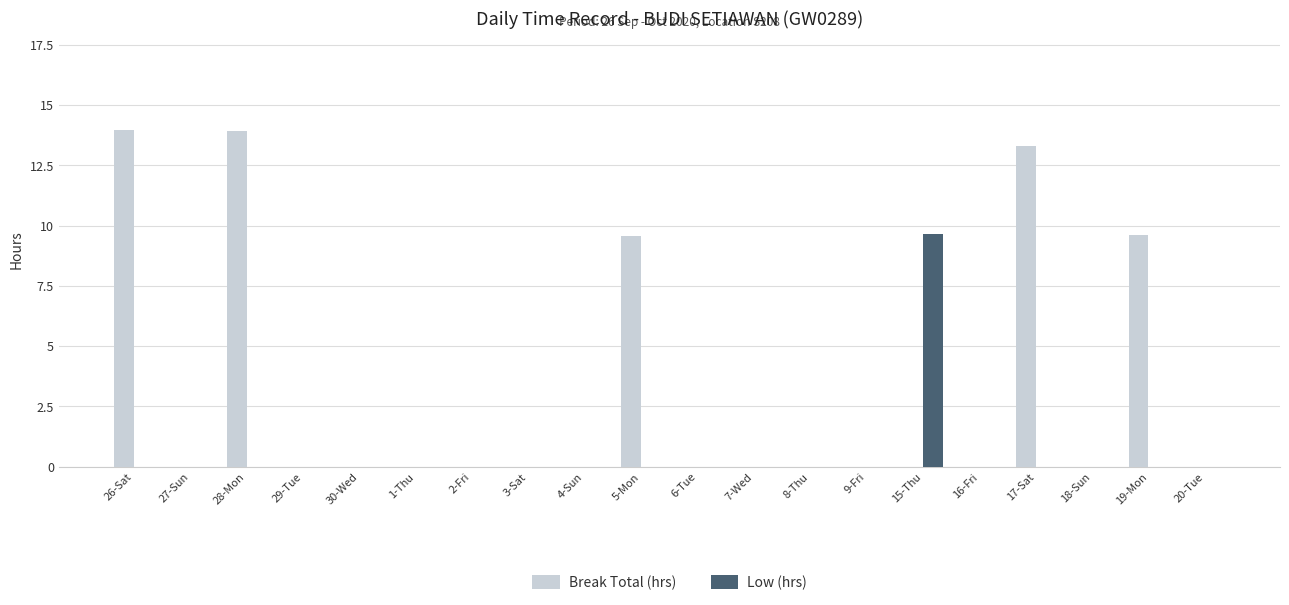

What is the approximate value of Low (hrs) at 15-Thu?

9.7